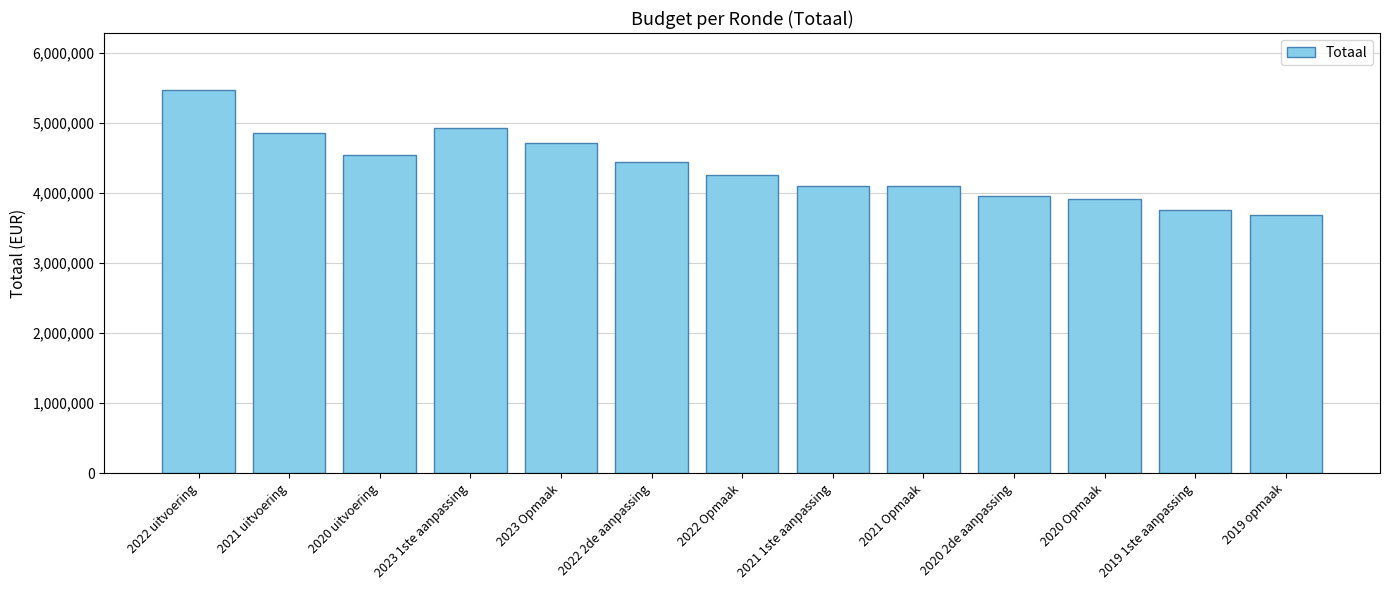

What position from the right is 2023 Opmaak?

9